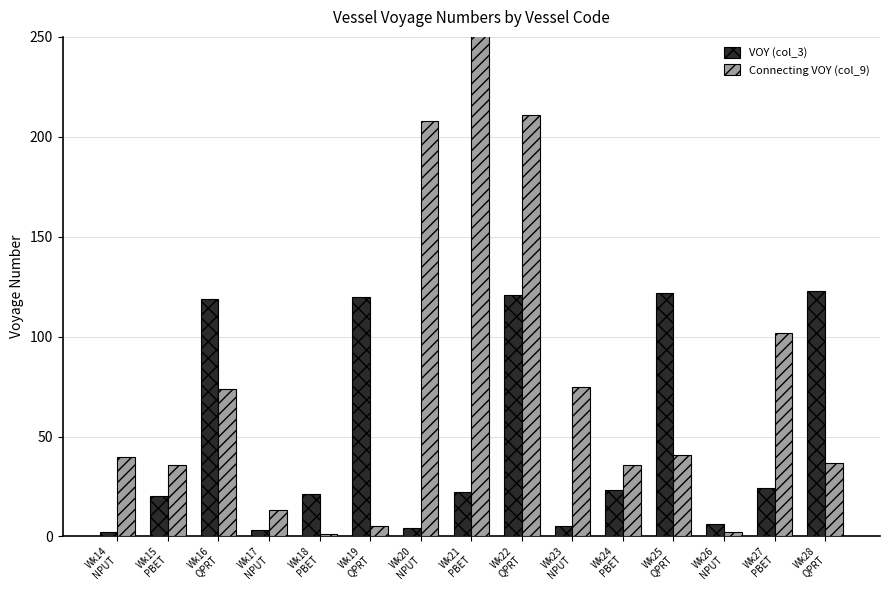

What is the label of the 13th bar from the left?

Wk26
NPUT